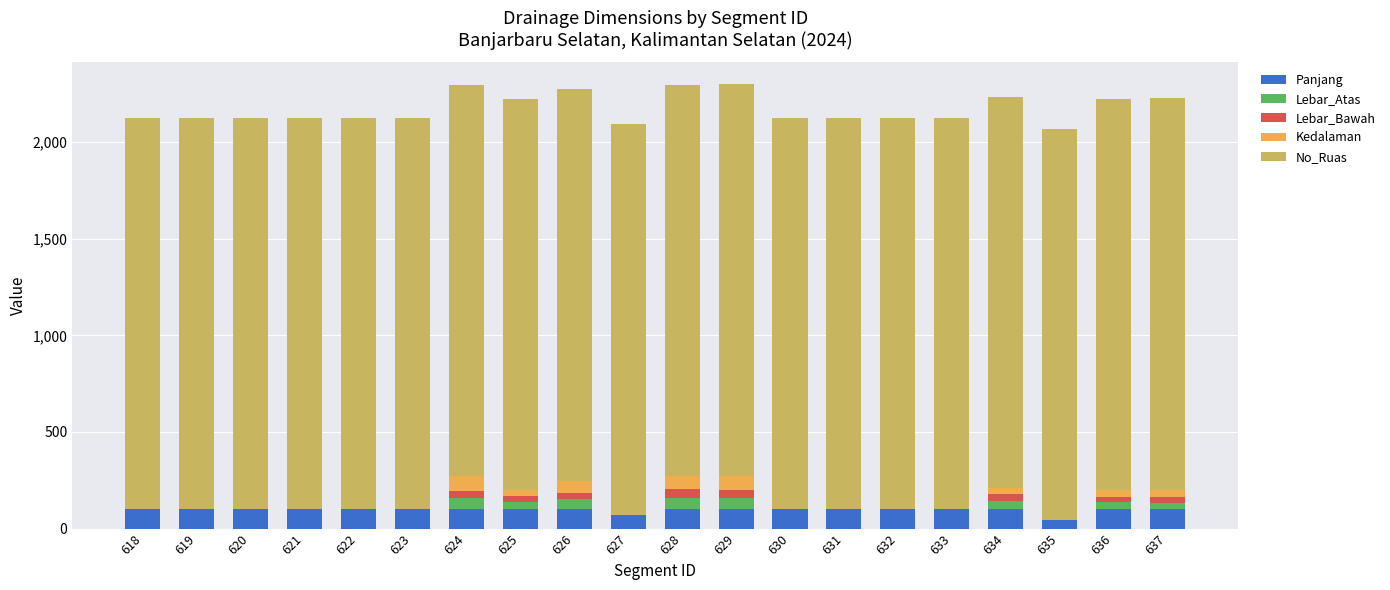

What is the total value across all series at 631?

2126